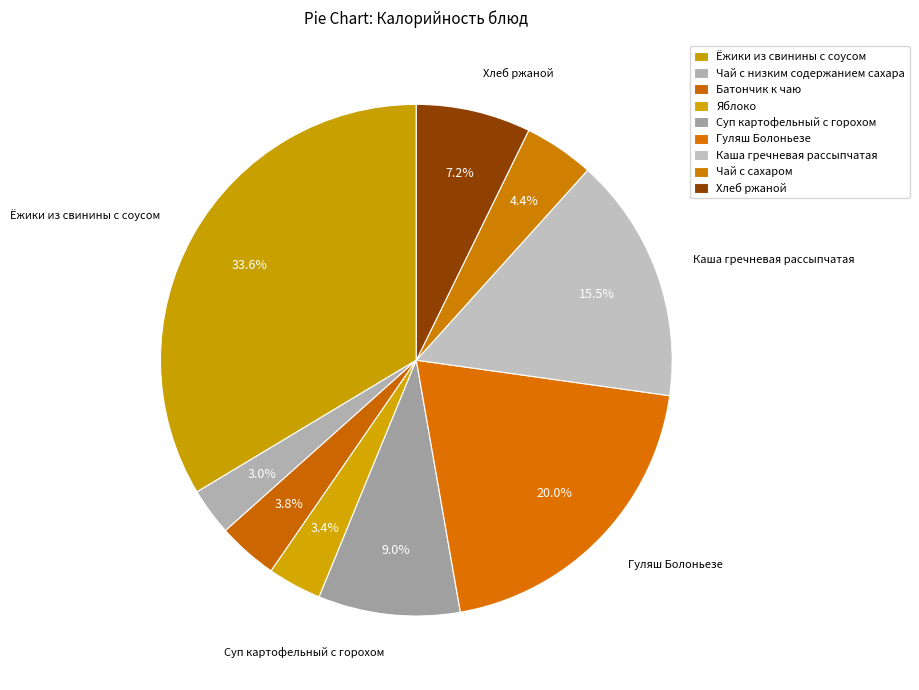

True or false: Суп картофельный с горохом accounts for 9% of the total.

True